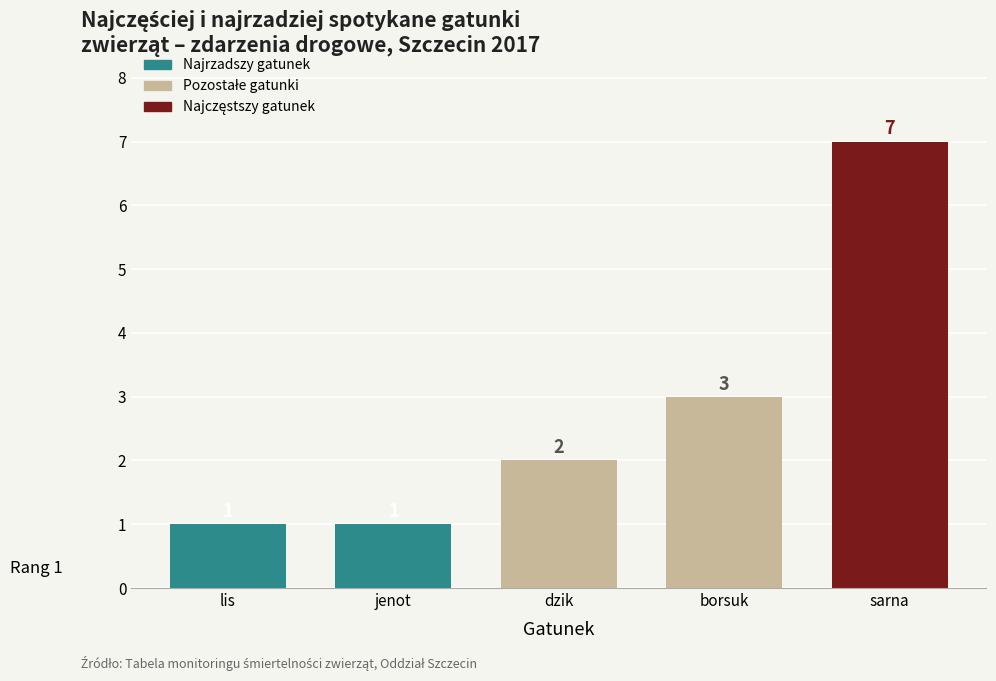

Between sarna and jenot, which is larger?

sarna